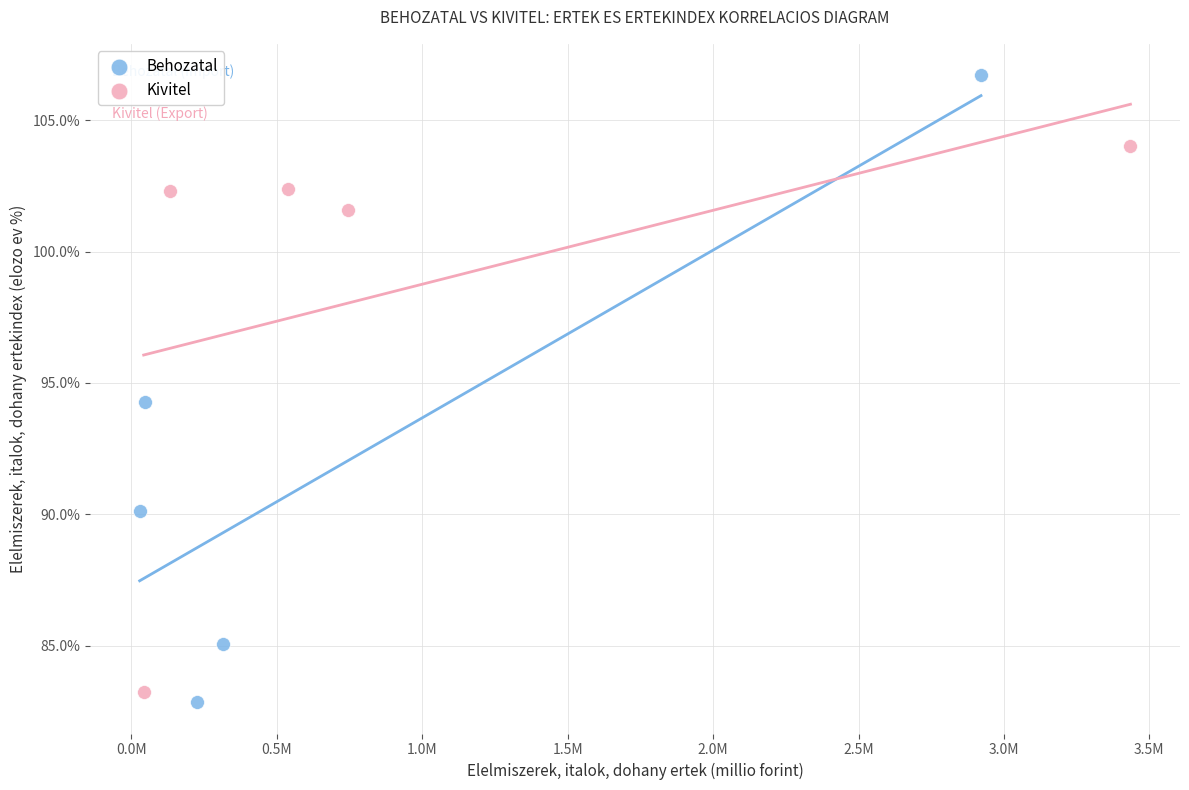

Which series reaches the maximum Y coordinate?

Behozatal